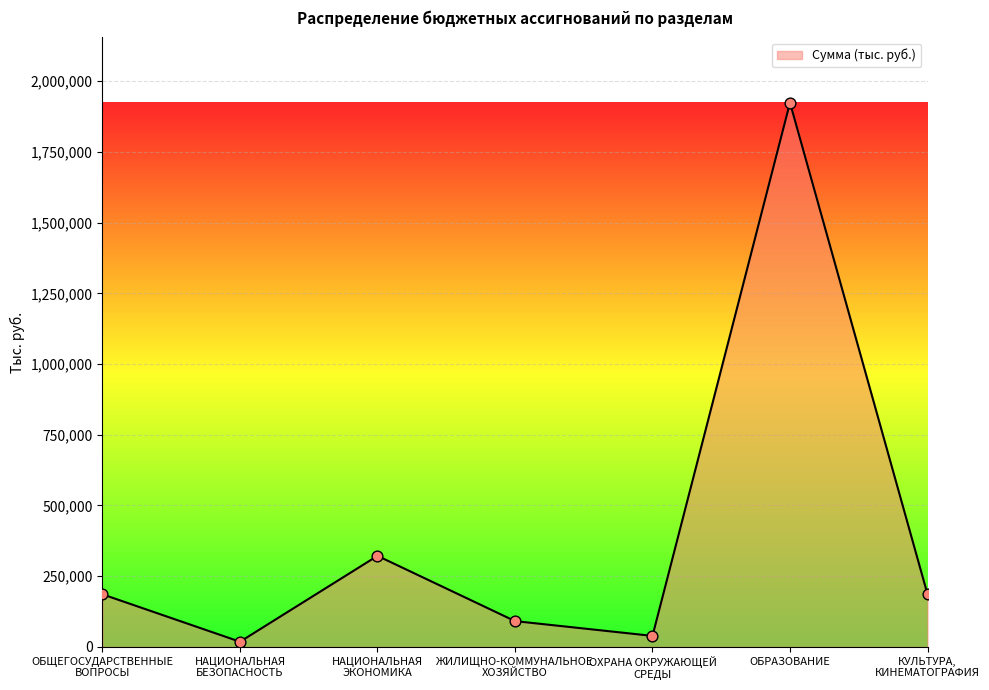

Which has a higher value, ОБРАЗОВАНИЕ or ОХРАНА ОКРУЖАЮЩЕЙ
СРЕДЫ?

ОБРАЗОВАНИЕ